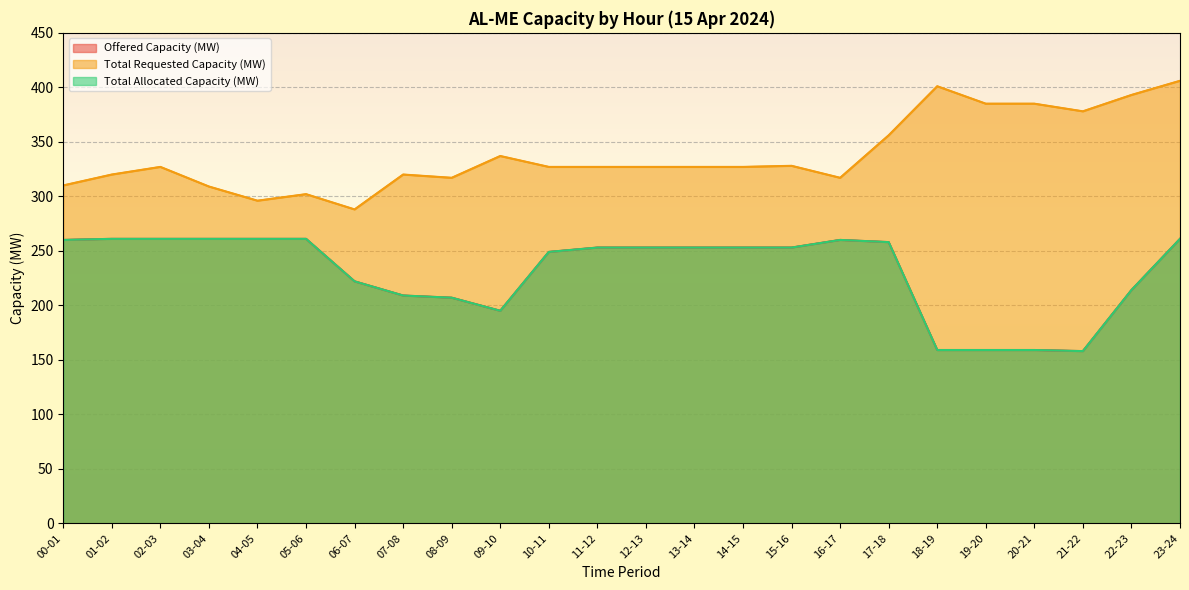

What is the difference between the Total Requested Capacity (MW) values at 09-10 and 06-07?

49